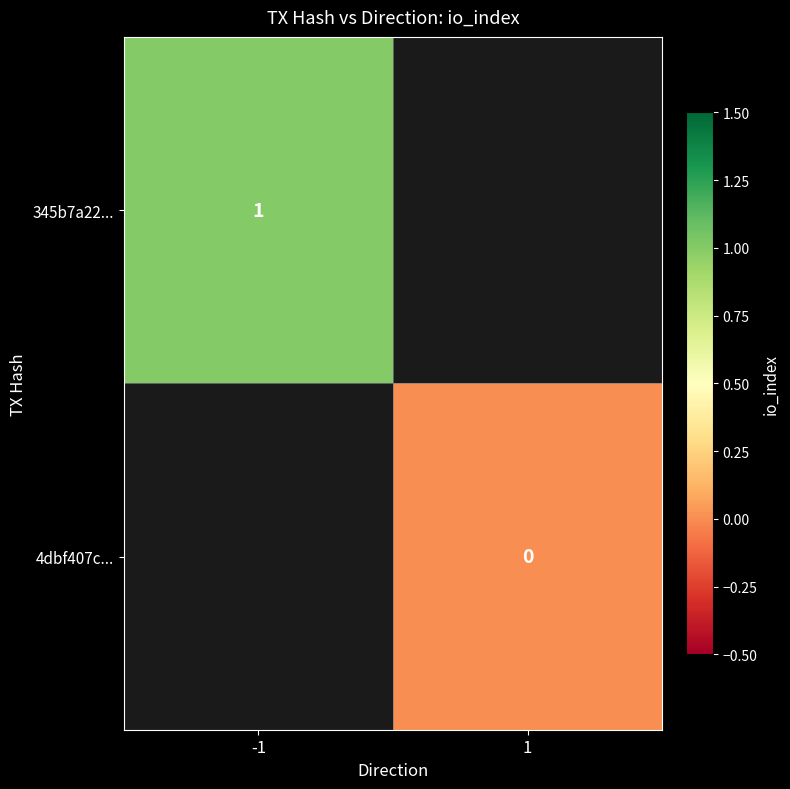

True or false: 345b7a22... has a value of 0 at -1.

False